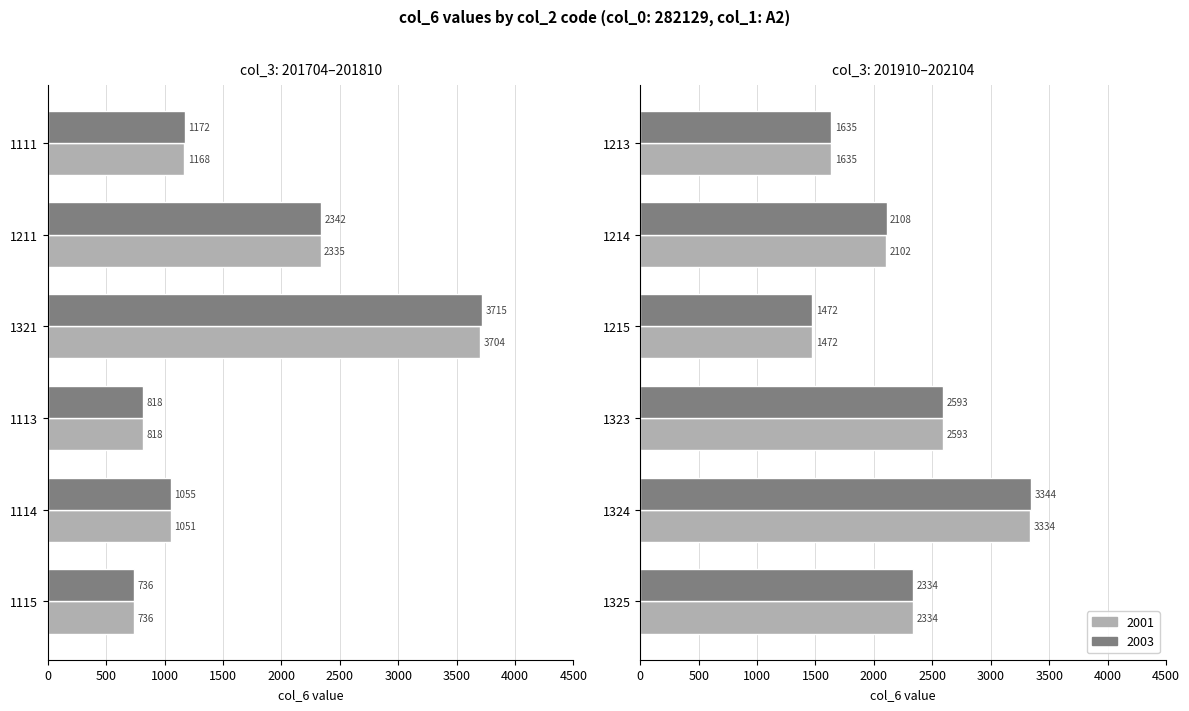

What is the minimum value for 2001?

736